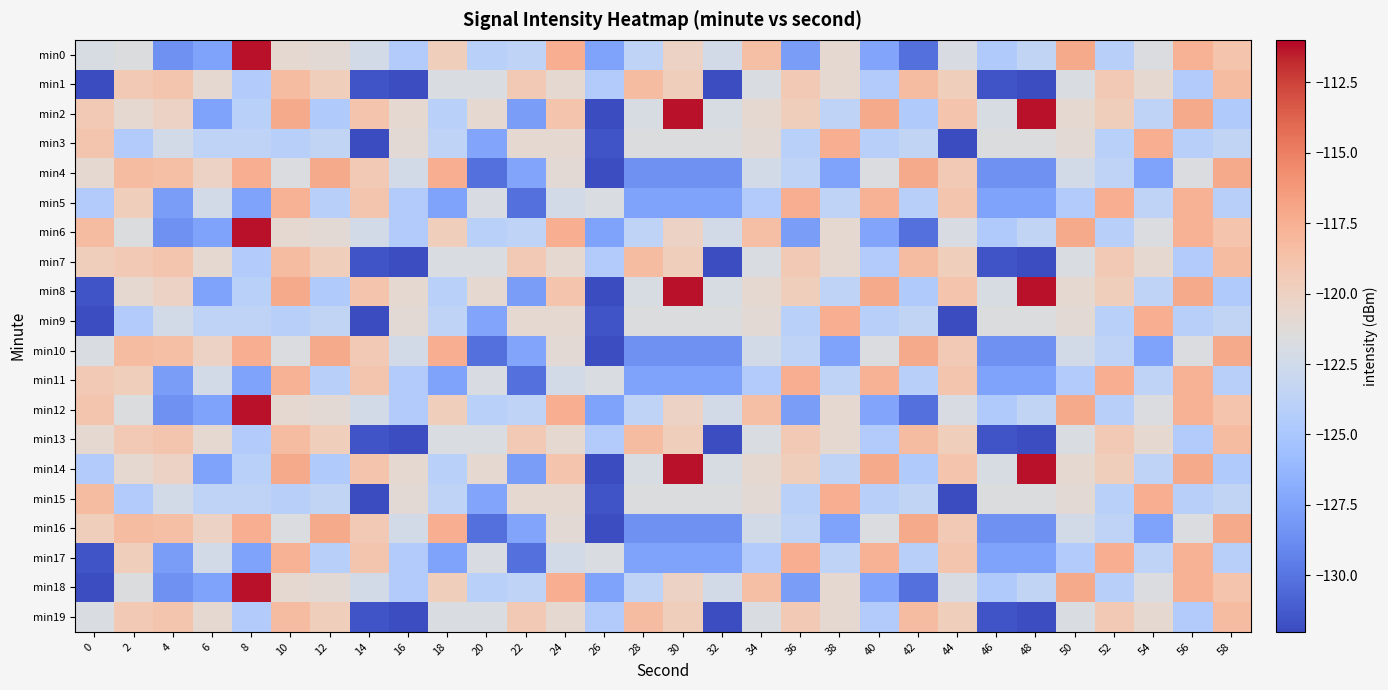

At 38, list the series in order from largest to smallest.

min3, min9, min15, min1, min7, min13, min19, min0, min6, min12, min18, min2, min8, min14, min5, min11, min17, min4, min10, min16